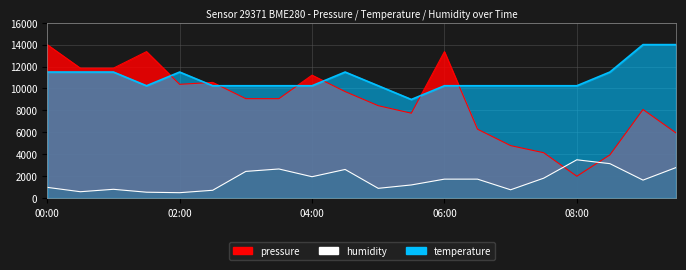

True or false: humidity and pressure intersect in this chart.

True